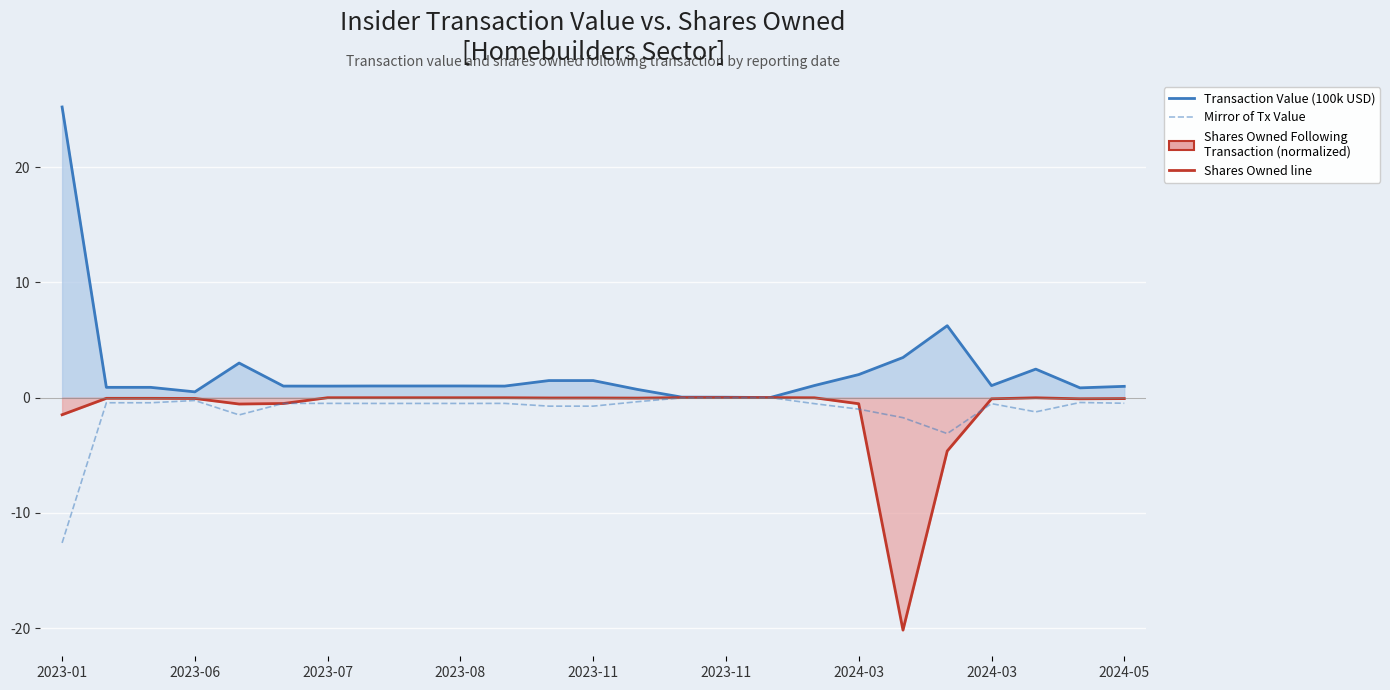

Rank the series by their maximum value, from lowest to highest.

Mirror of Tx Value, Shares Owned Following
Transaction (normalized), Transaction Value (100k USD)